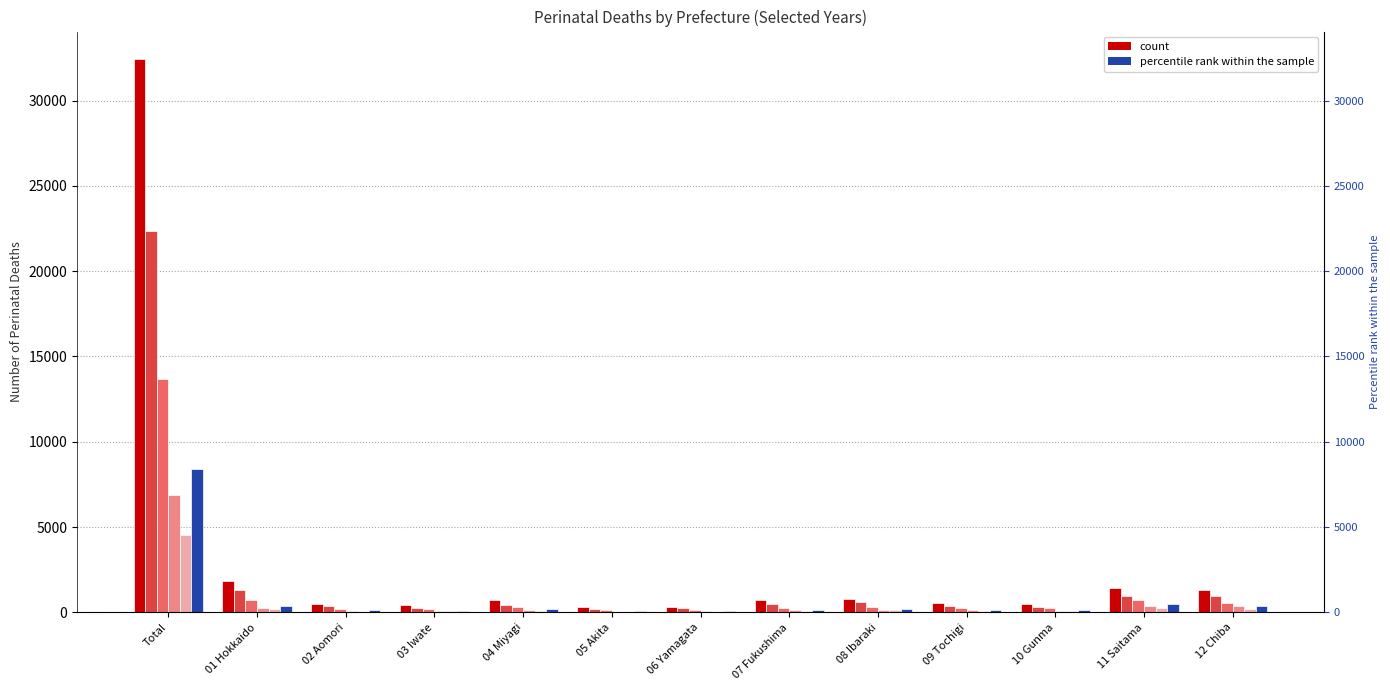

What position from the right is 07 Fukushima?

6